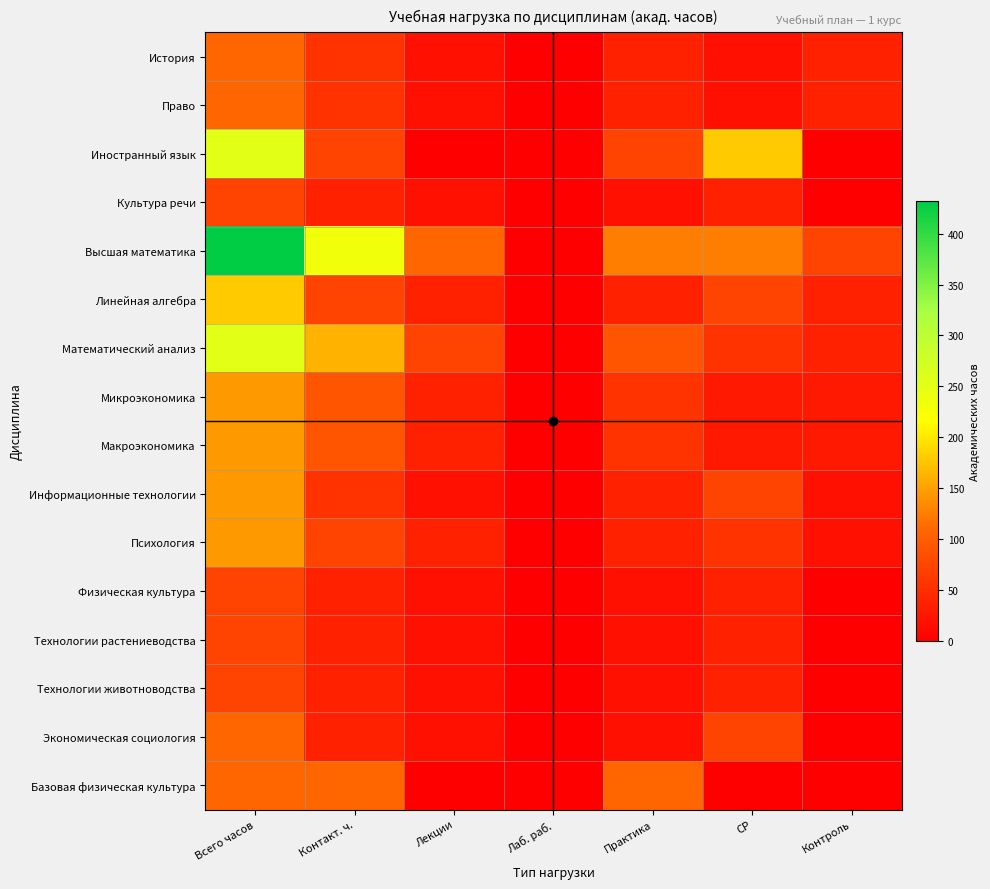

Which series has the largest range (max minus min)?

Высшая математика